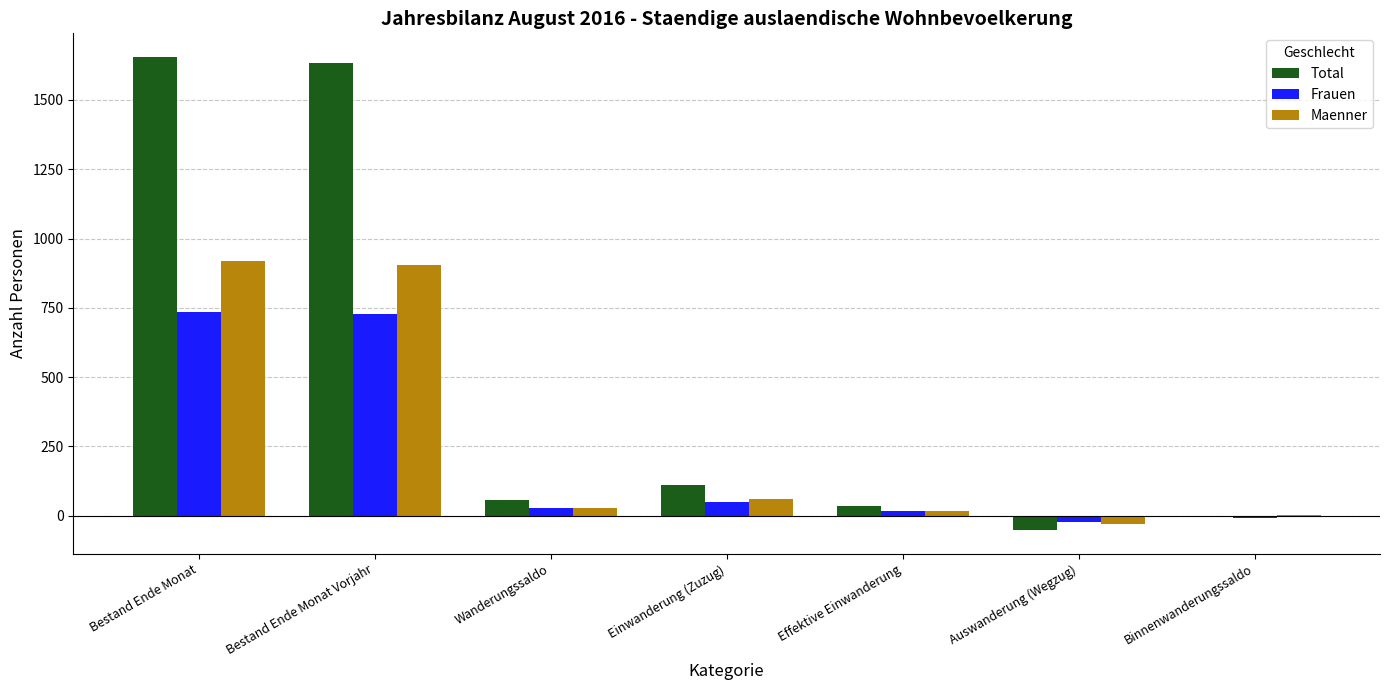

Count the number of categories in the chart.

7